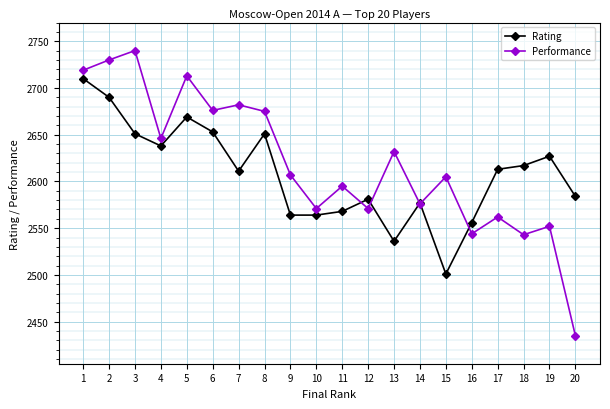

In Rating, how many points are higher than both neighbors (excluding endpoints)?

5